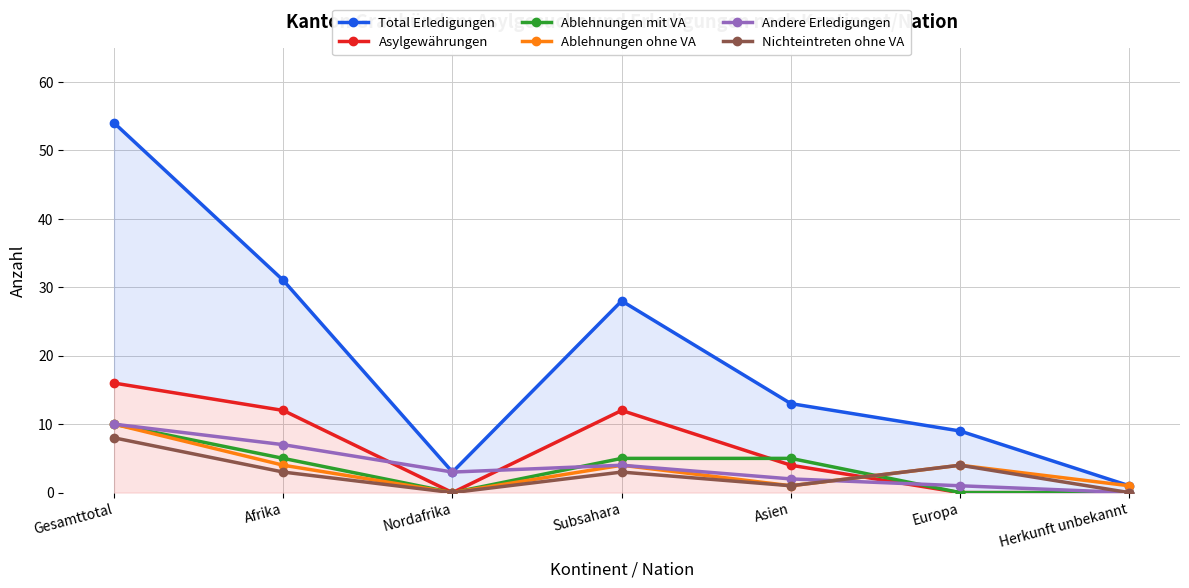

True or false: Ablehnungen mit VA has more than 0 points higher than both neighbors.

False